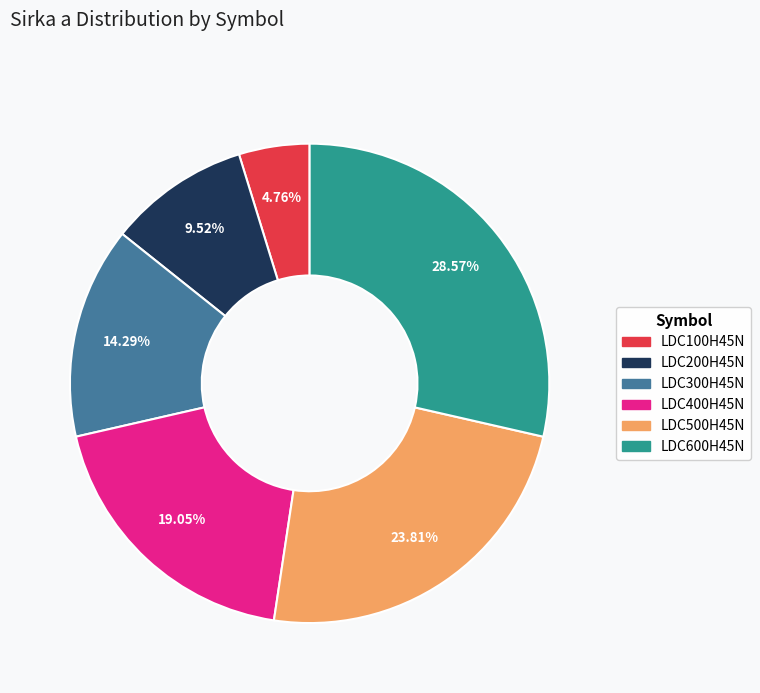

Does LDC200H45N represent more than half of the total?

No